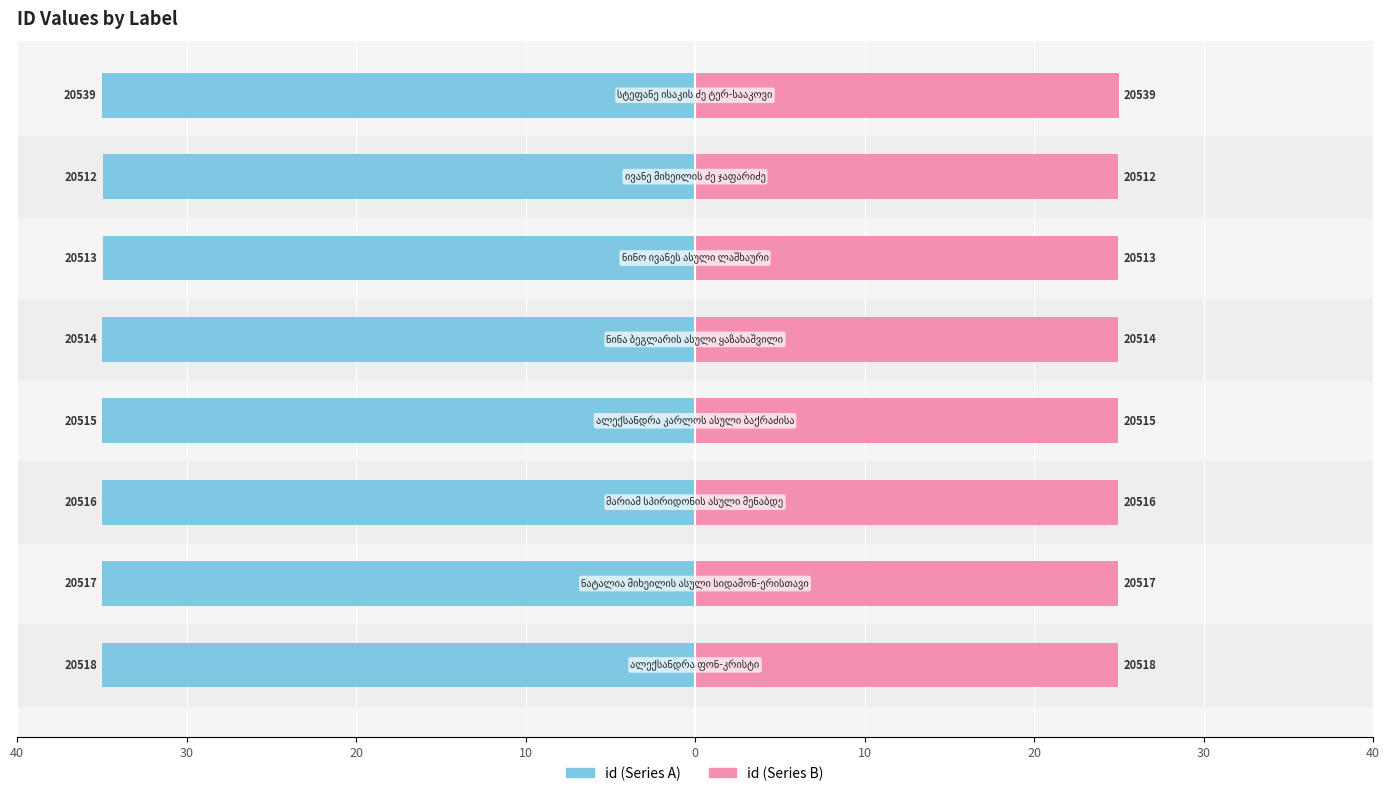

What is the maximum value for id (right)?

25.0